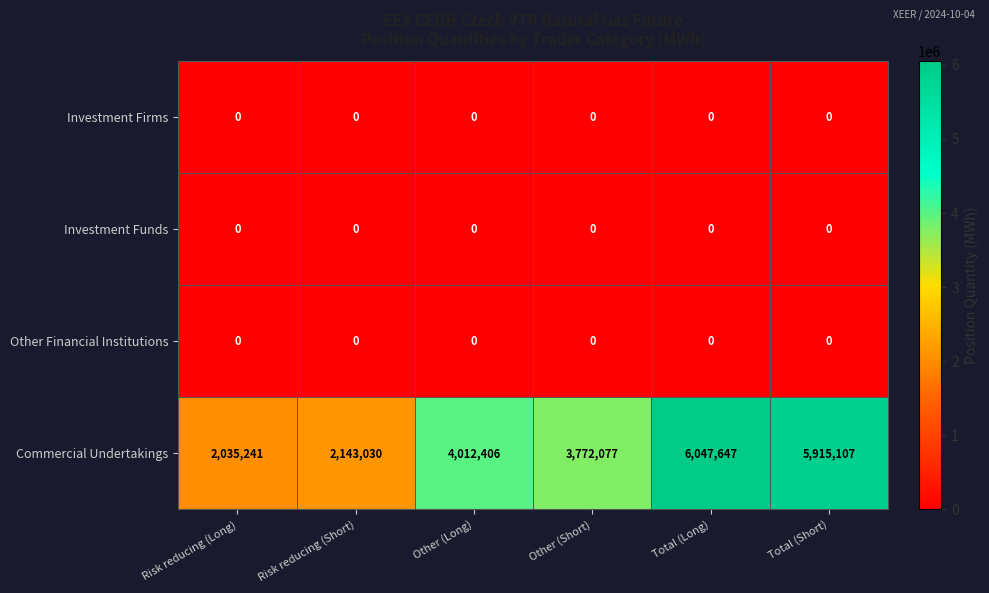

The value of Investment Funds at Risk reducing (Short) is 0. True or false?

True